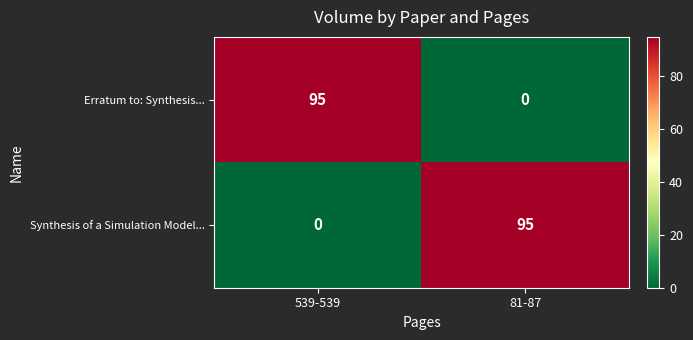

Reading left to right, transcribe all the data shown in this chart.

Erratum to: Synthesis...: 95	0
Synthesis of a Simulation Model...: 0	95